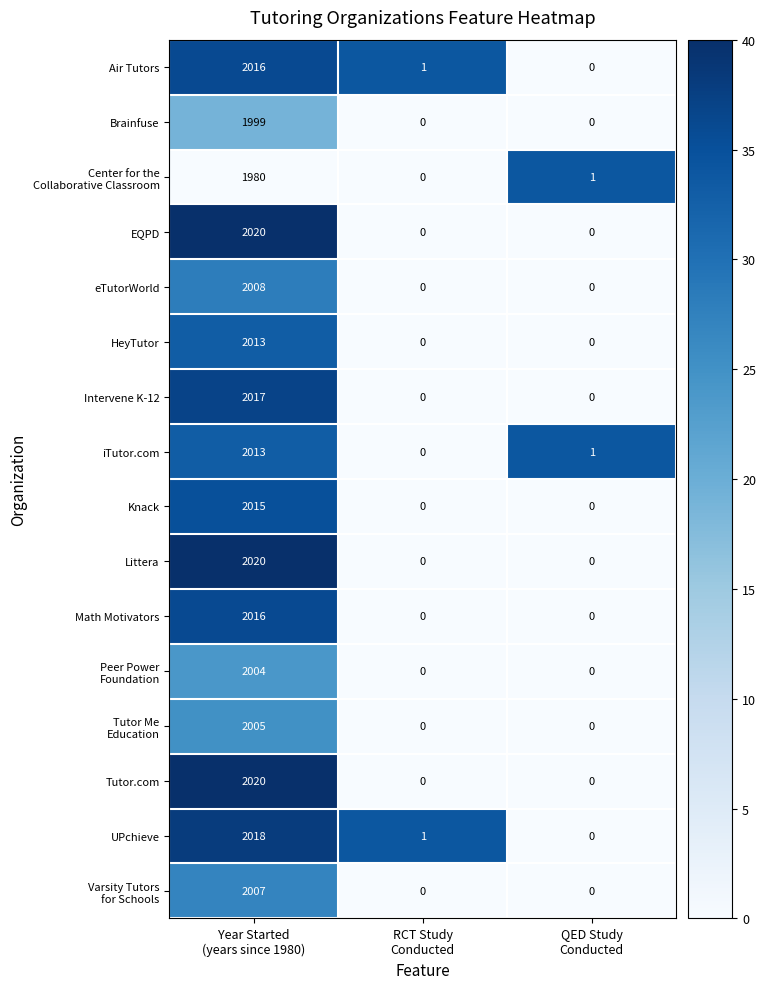

At which category is the sum across all series the highest?

Year Started
(years since 1980)